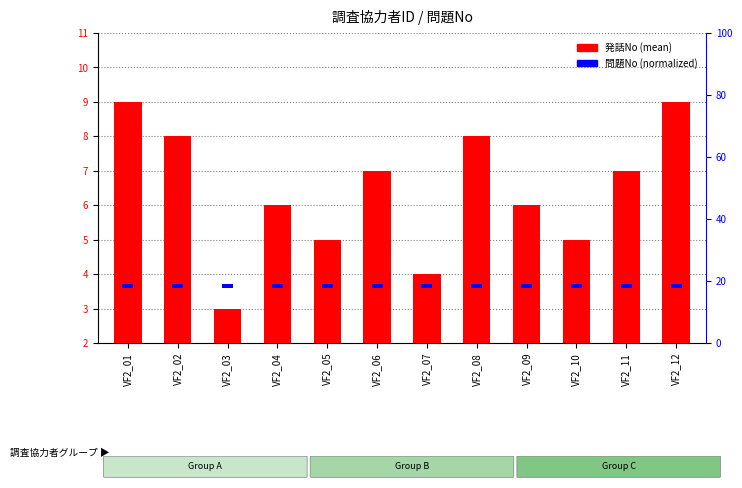

Which has a higher value, VF2_11 or VF2_10?

VF2_11